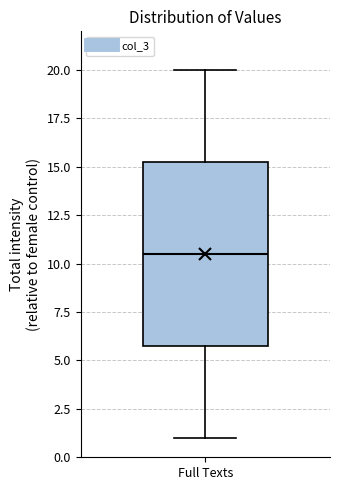

Where is the lower edge of the box for Full Texts on the y-axis? The values are not printed on the chart, so give them approximately, as read against the axis.

6.0